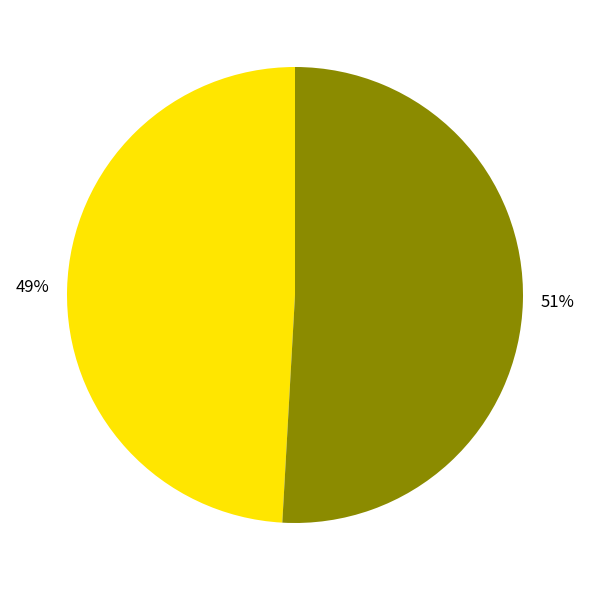

To the nearest percent, what is the average slice percentage?

50%